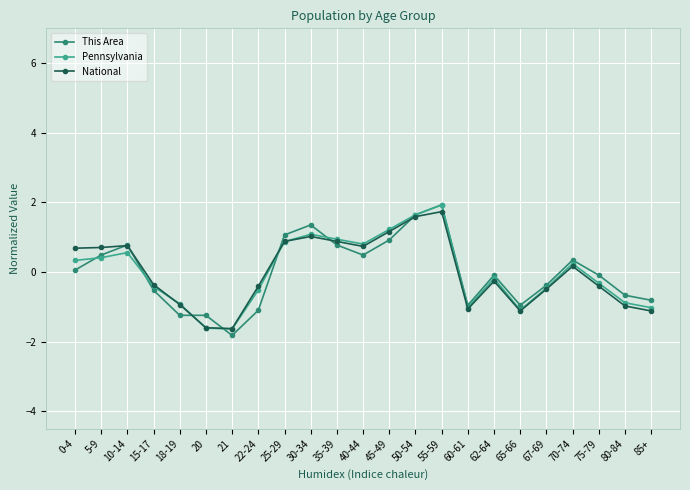

What is the smallest value displayed?

-1.8